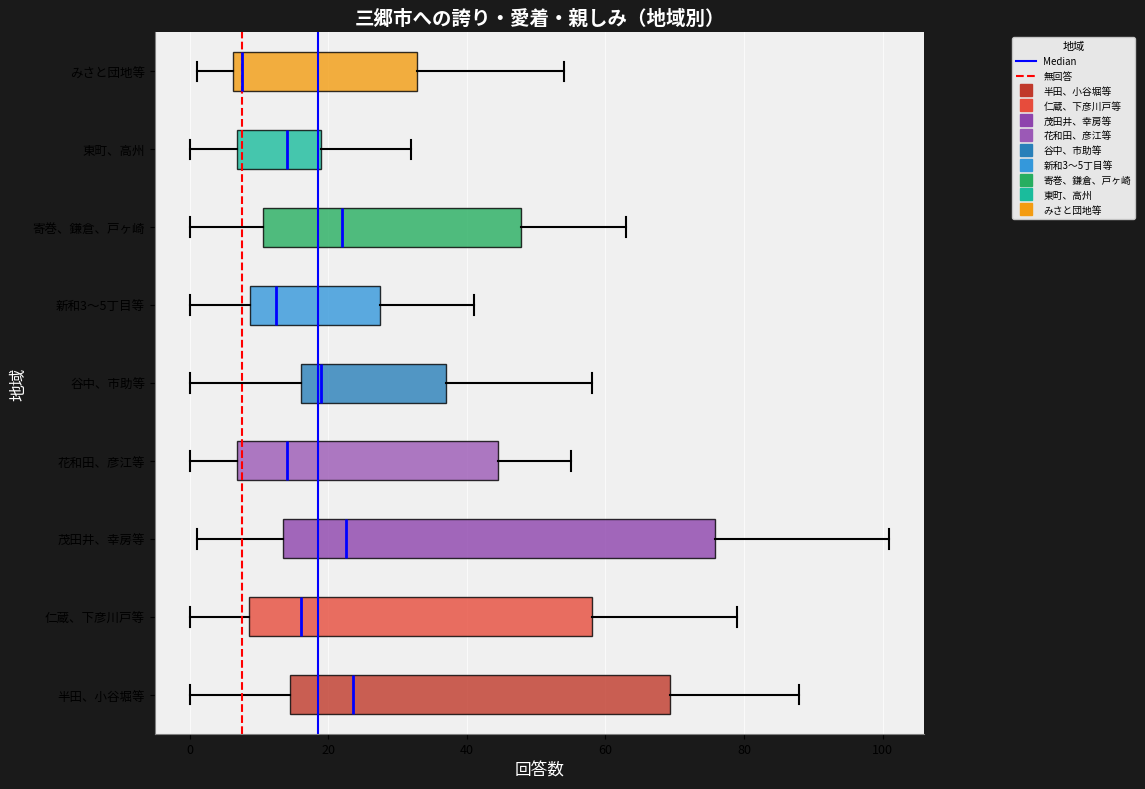

Reading bottom to top, read every box against the x-axis: the position of its median line, the range the box covers, and the ends of its whiskers. The values are not printed on the chart, so give them approximately, as read against the axis.

半田、小谷堀等: median 24, box 14 to 70, whiskers 0 to 88
仁蔵、下彦川戸等: median 16, box 8 to 58, whiskers 0 to 80
茂田井、幸房等: median 22, box 14 to 76, whiskers 2 to 102
花和田、彦江等: median 14, box 6 to 44, whiskers 0 to 56
谷中、市助等: median 20, box 16 to 38, whiskers 0 to 58
新和3～5丁目等: median 12, box 8 to 28, whiskers 0 to 42
寄巻、鎌倉、戸ヶ崎: median 22, box 10 to 48, whiskers 0 to 64
東町、高州: median 14, box 6 to 20, whiskers 0 to 32
みさと団地等: median 8, box 6 to 32, whiskers 2 to 54